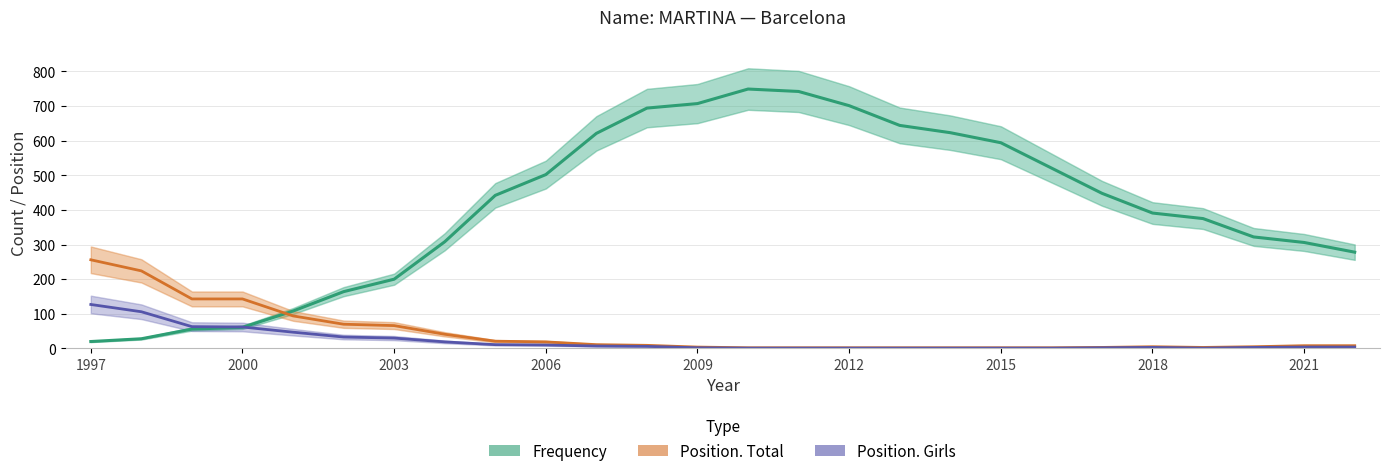

How many values in the Position. Girls series are below 4?

12